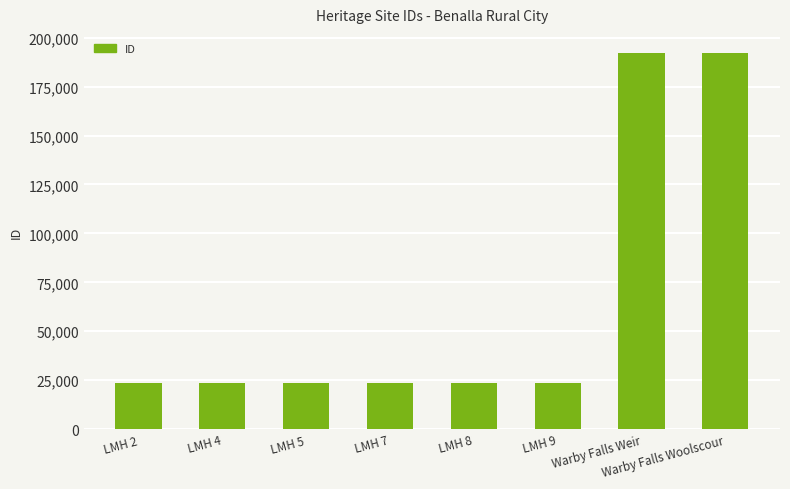

What is the average value?

65947